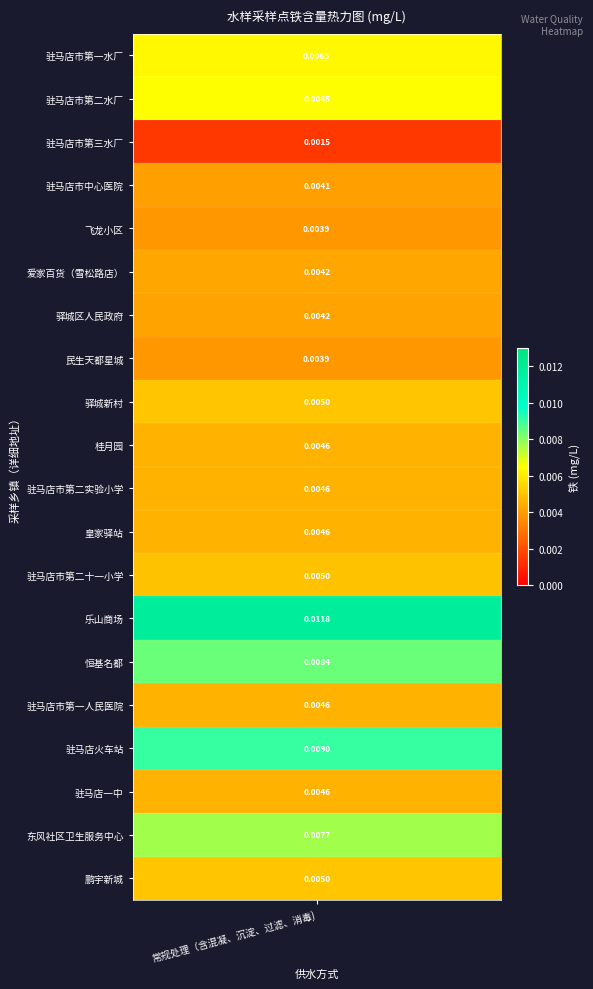

Rank the categories by value from highest to lowest.

乐山商场, 驻马店火车站, 恒基名都, 东风社区卫生服务中心, 驻马店市第二水厂, 驻马店市第一水厂, 鹏宇新城, 驿城新村, 驻马店市第二十一小学, 桂月园, 皇家驿站, 驻马店市第一人民医院, 驻马店市第二实验小学, 驻马店一中, 爱家百货（雪松路店）, 驿城区人民政府, 驻马店市中心医院, 民生天都星城, 飞龙小区, 驻马店市第三水厂